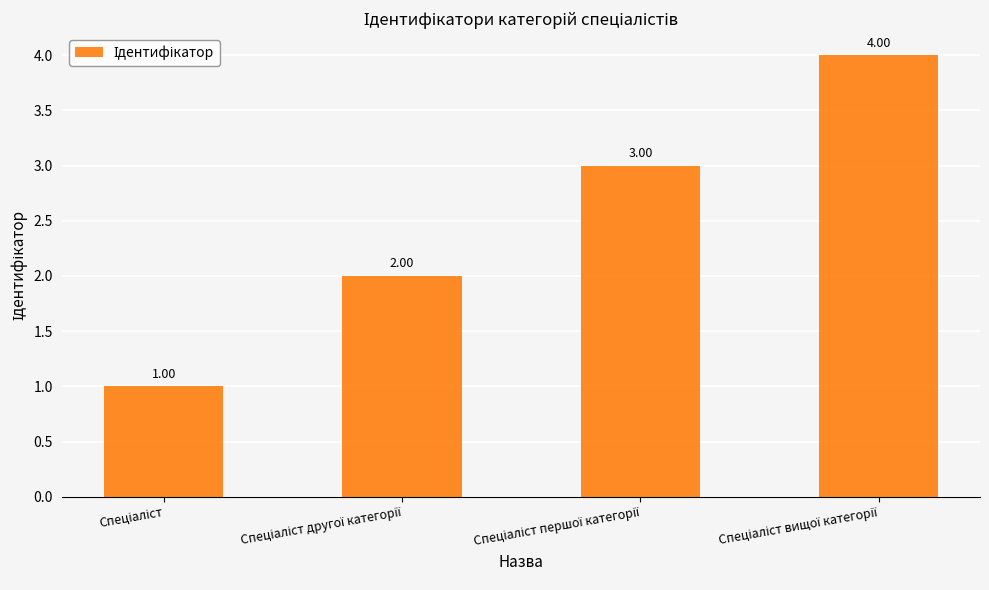

What is the smallest value displayed?

1